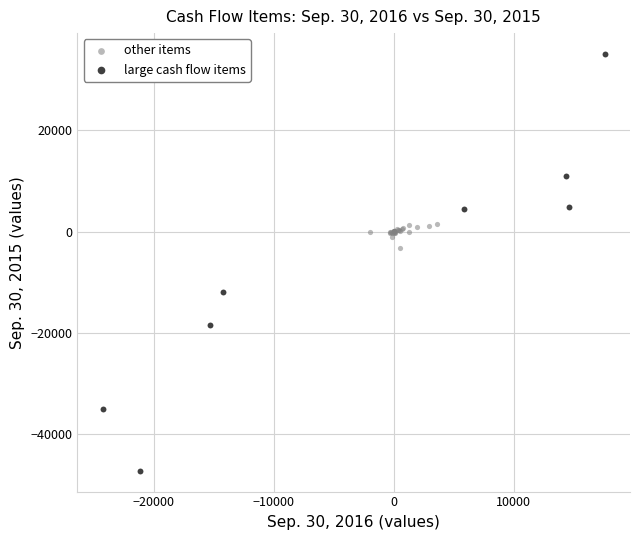

Which series has the largest Y range (max minus min)?

large cash flow items